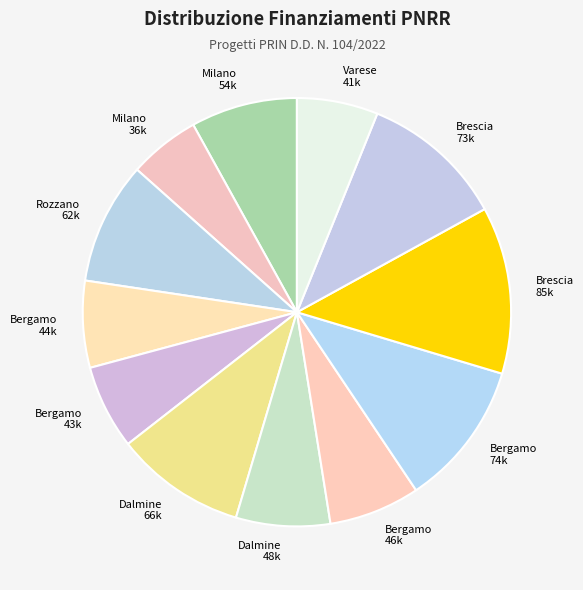

How many segments does this pie chart have?

12